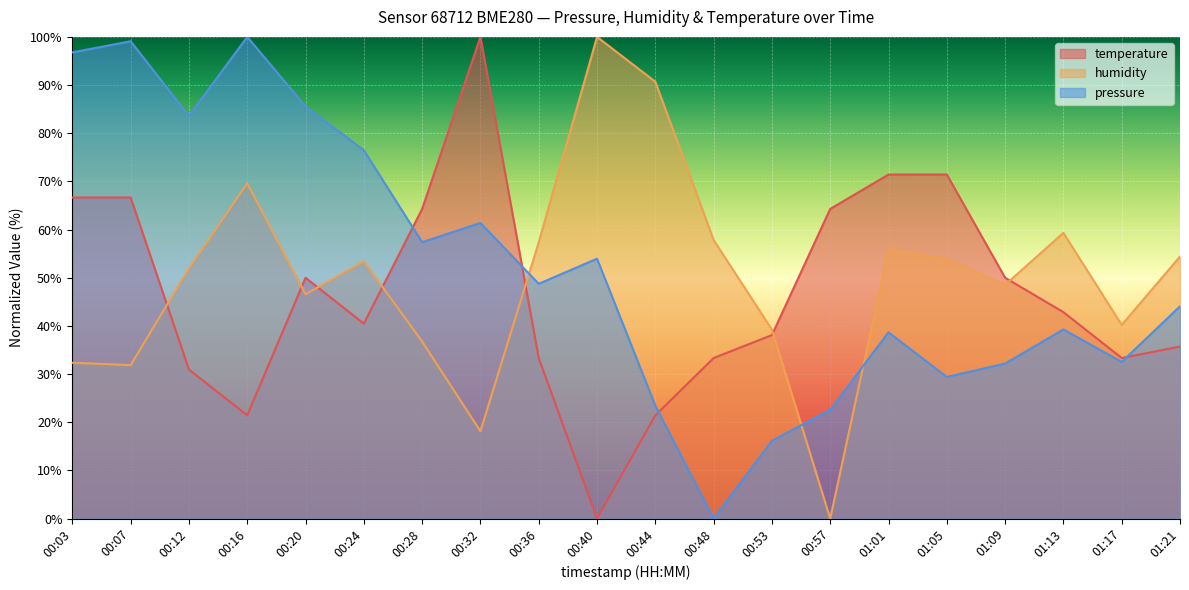

Is the value of pressure at 00:07 greater than the value of temperature at 00:32?

No